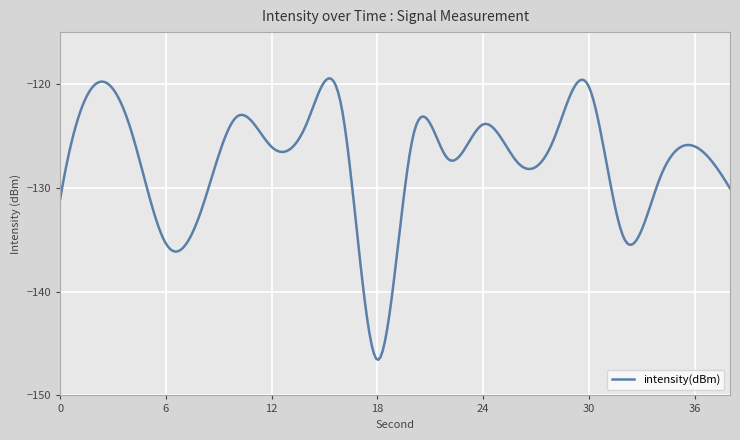

What is the greatest value displayed?

-119.4